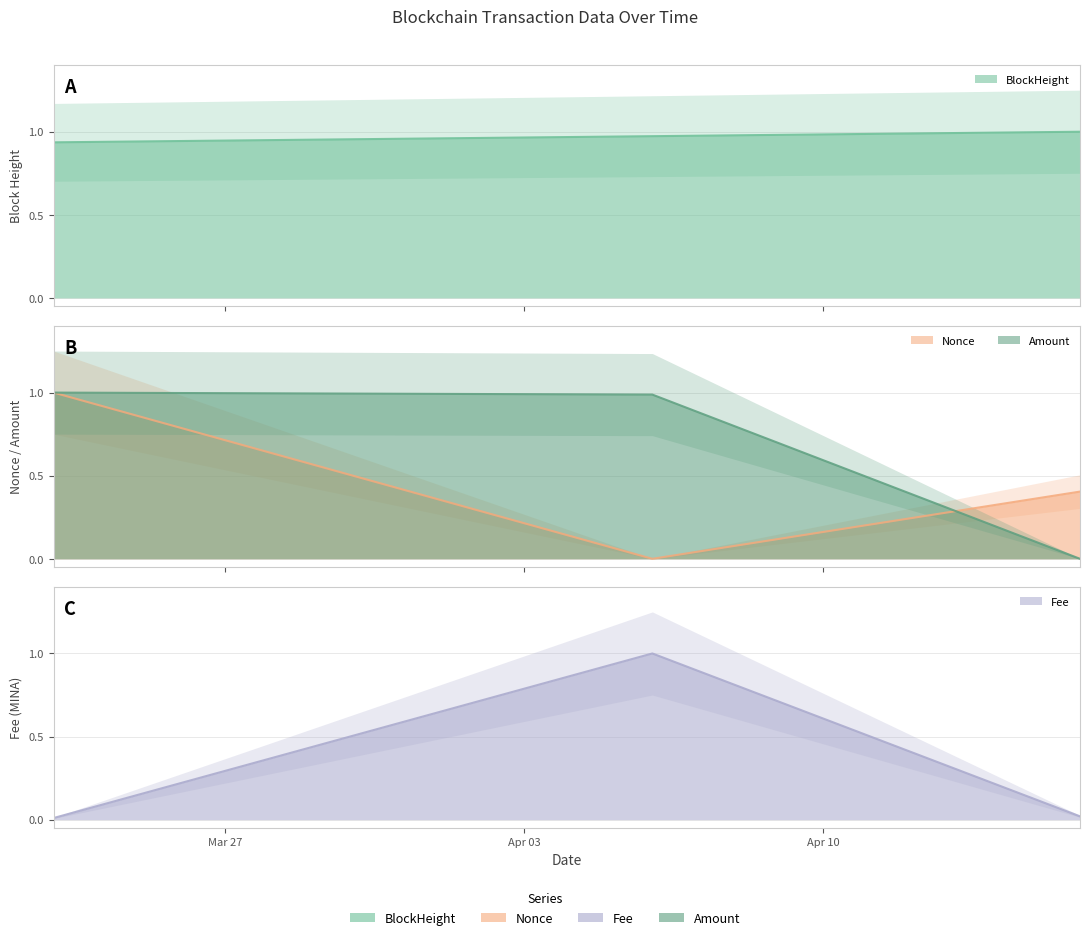

At which label is Fee closest to 0?

2022-03-23